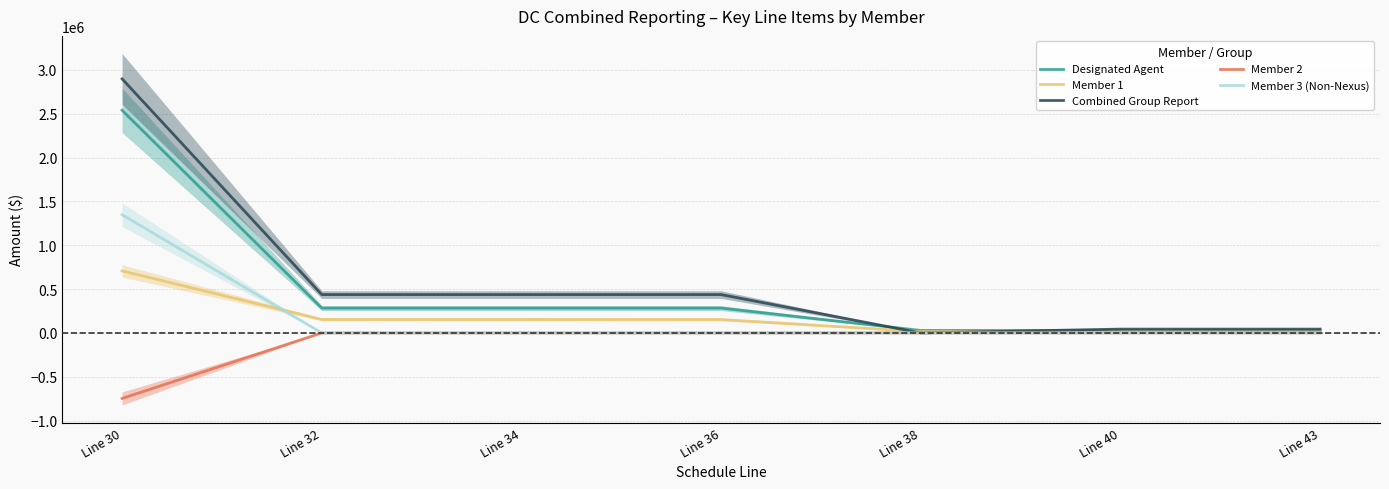

What is the value of the Member 1 point at the 2nd from the left?

153912.9